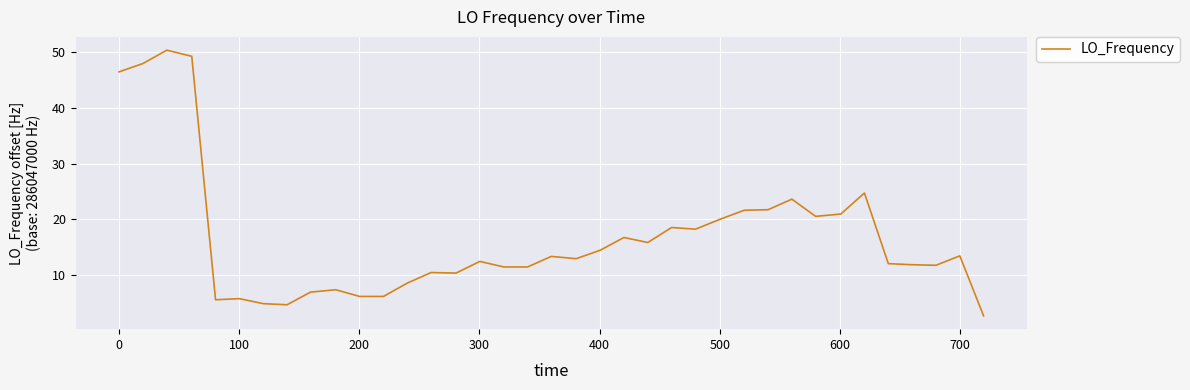

What is the difference between the maximum and minimum values?

47.8